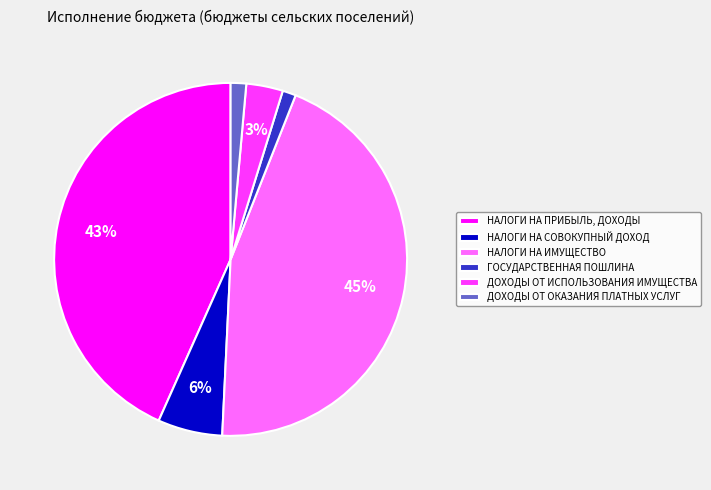

The НАЛОГИ НА ПРИБЫЛЬ, ДОХОДЫ slice represents 30% of the pie. True or false?

False